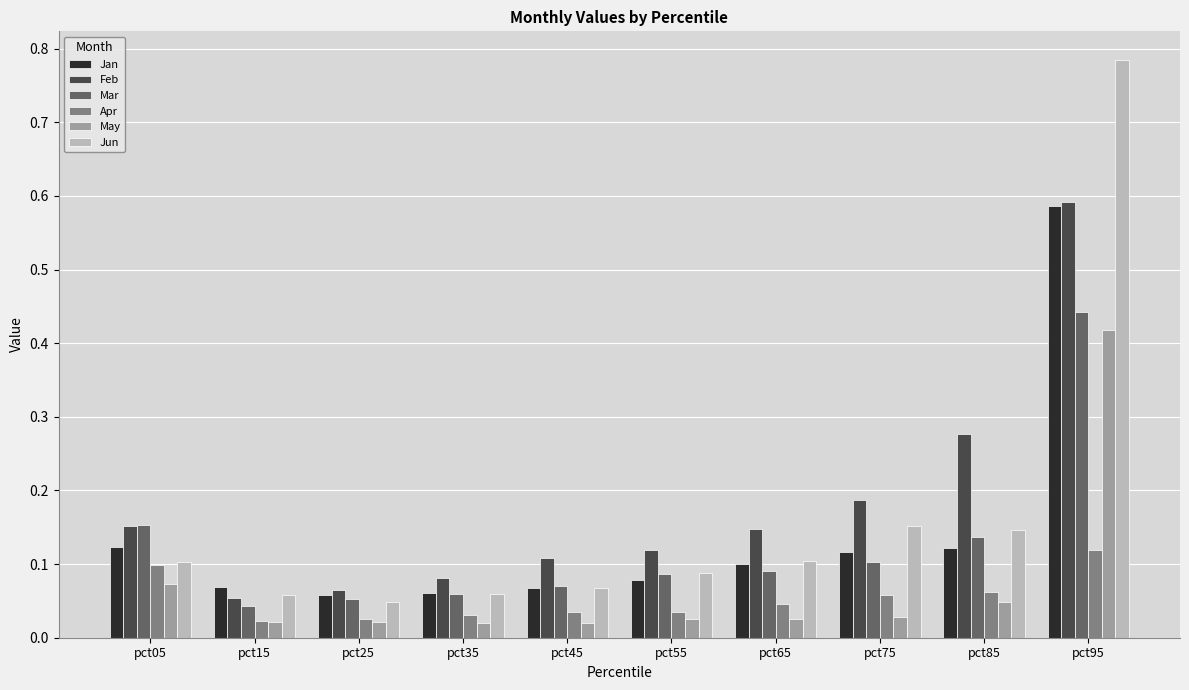

At which category is the sum across all series the highest?

pct95